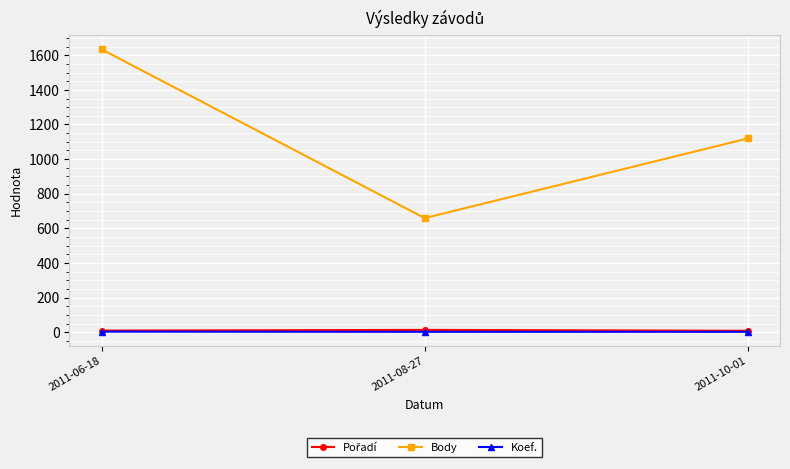

Which series changed the most between 2011-06-18 and 2011-08-27?

Body